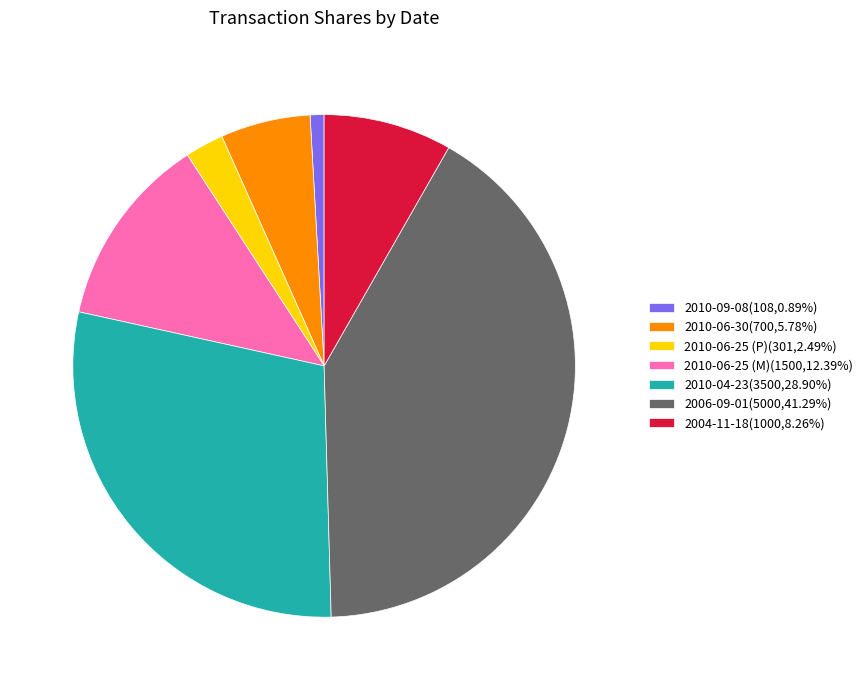

Is 2010-06-30(700,5.78%) the majority of the pie?

No